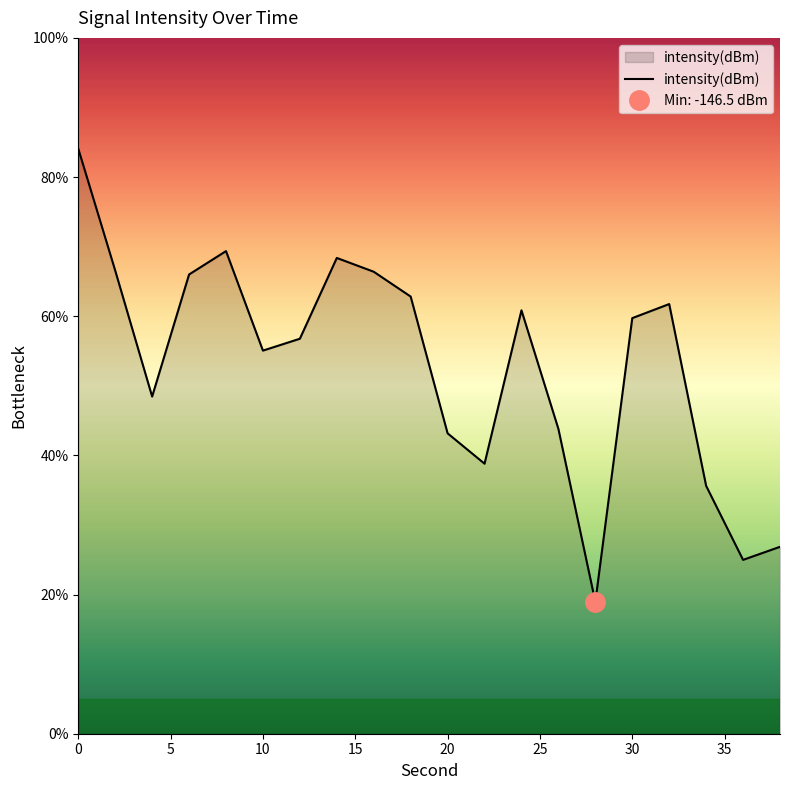

The intensity(dBm) series shows 43.2 at 20. True or false?

True